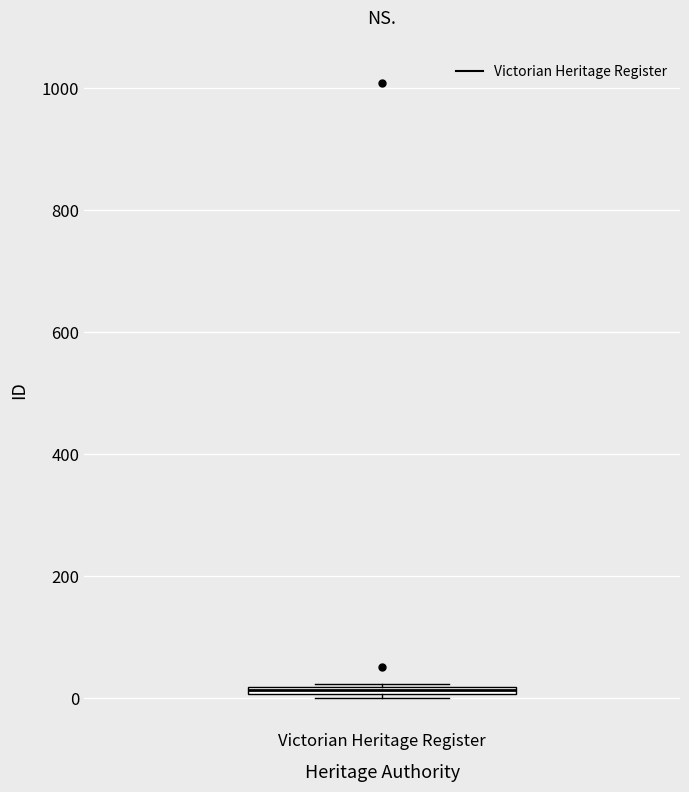

Where is the upper edge of the box for Victorian Heritage Register on the y-axis? The values are not printed on the chart, so give them approximately, as read against the axis.

20